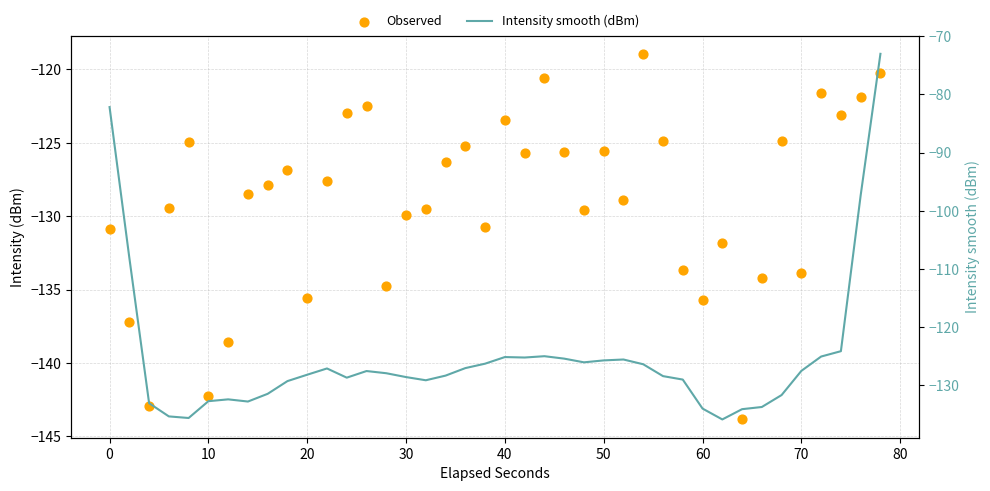

Which series reaches the minimum Y coordinate?

Observed